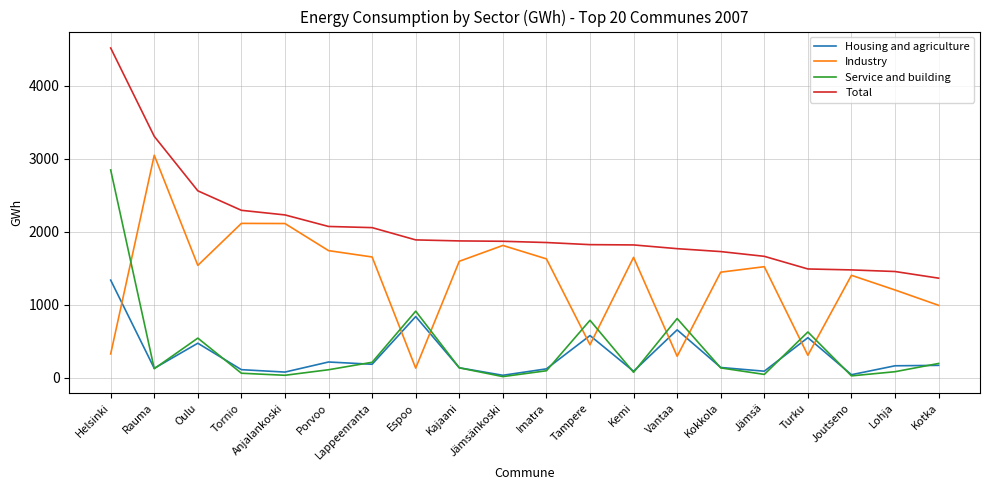

What is the difference between the Industry values at Rauma and Kotka?

2055